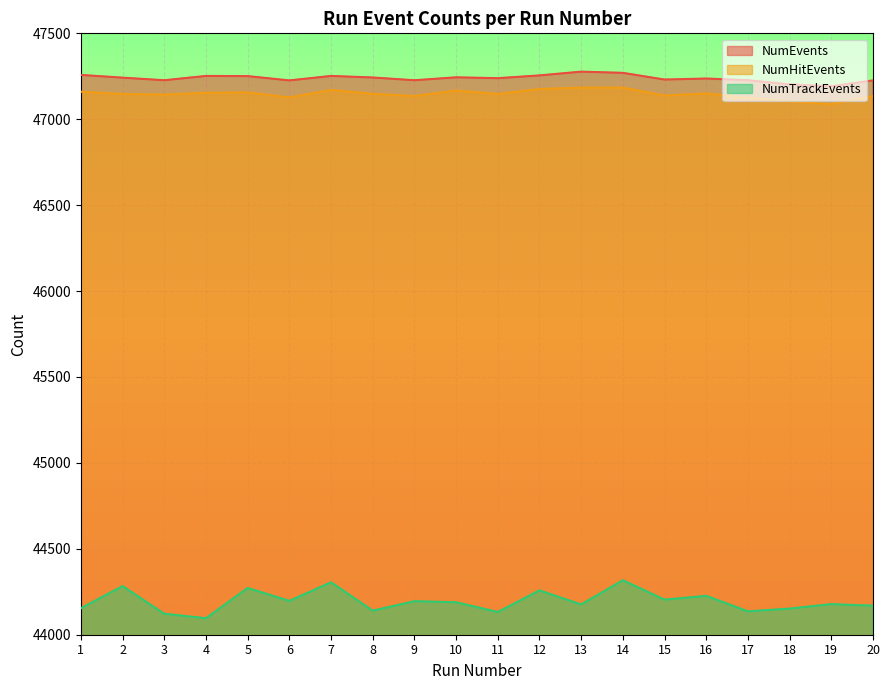

List the labels in order of NumEvents value, largest first.

13, 14, 1, 12, 4, 7, 5, 10, 8, 2, 11, 16, 15, 3, 9, 17, 6, 20, 18, 19